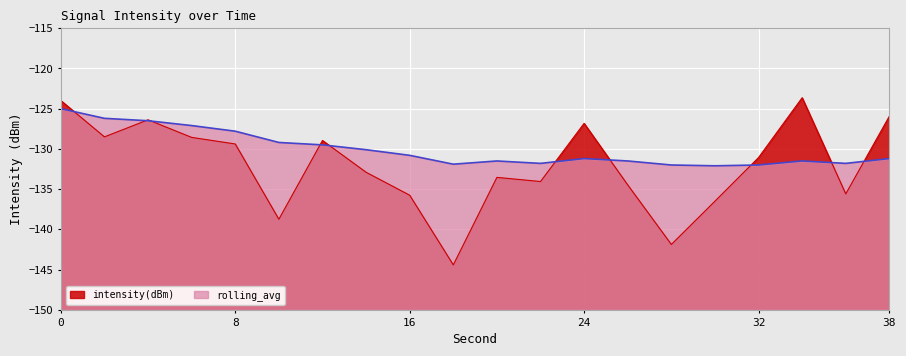

How many values in the rolling_avg series exceed -131?

9